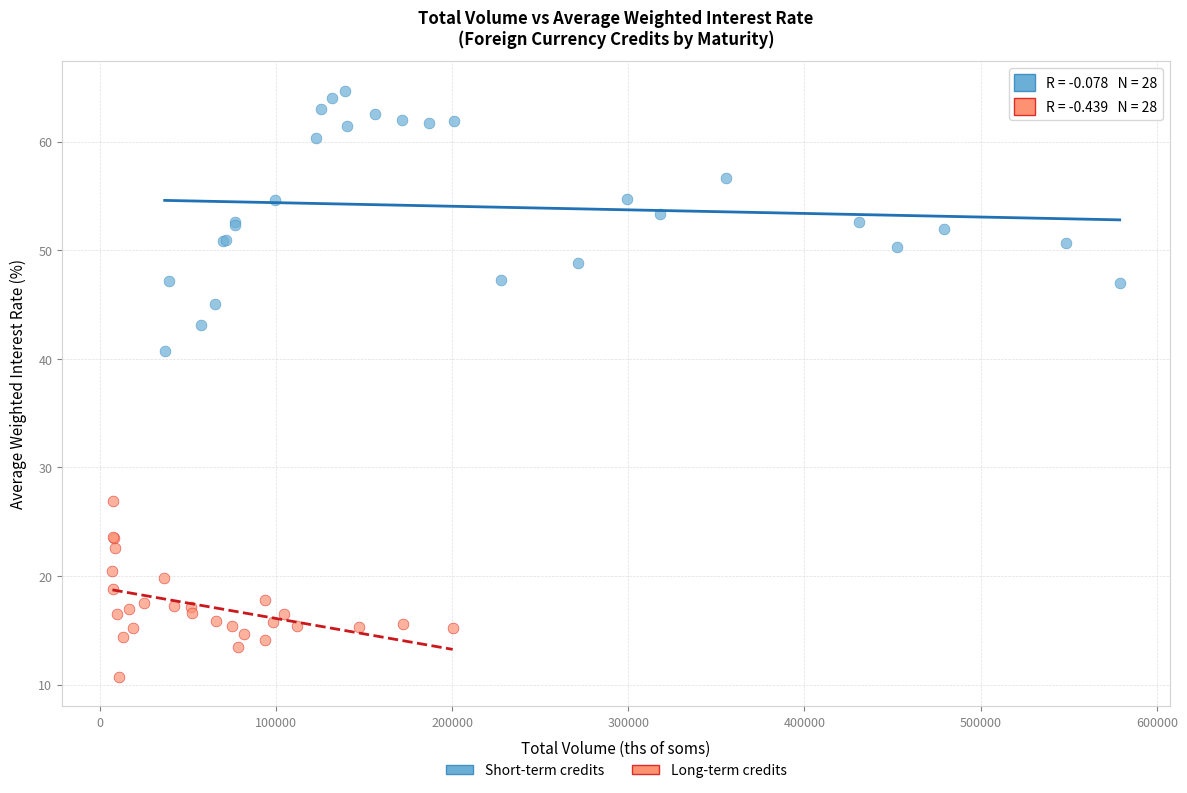

Which series contains the lowest Y value?

Long-term credits